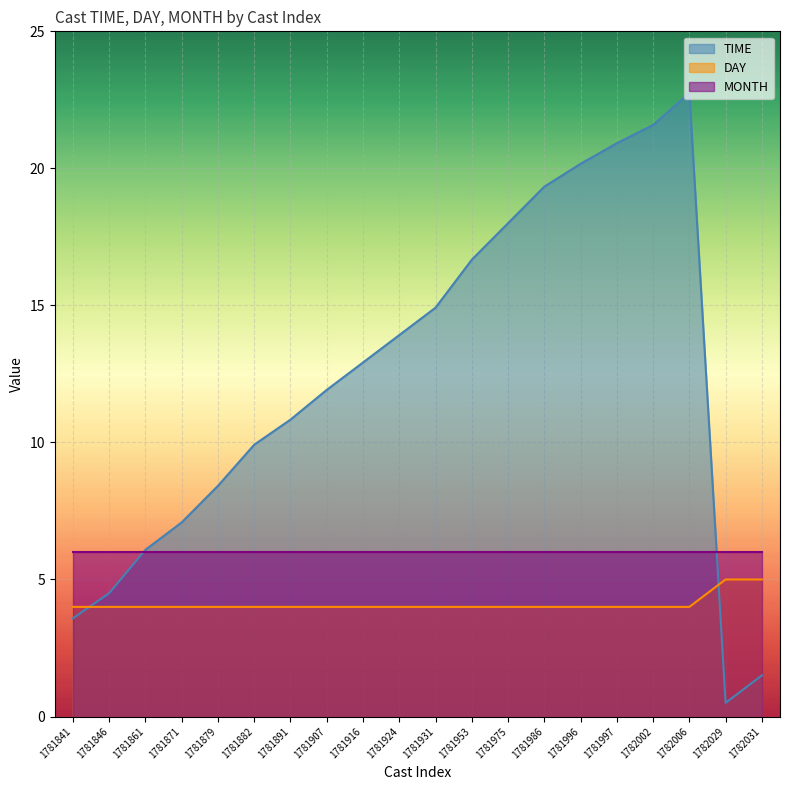

What is the average value of the DAY series?

4.1